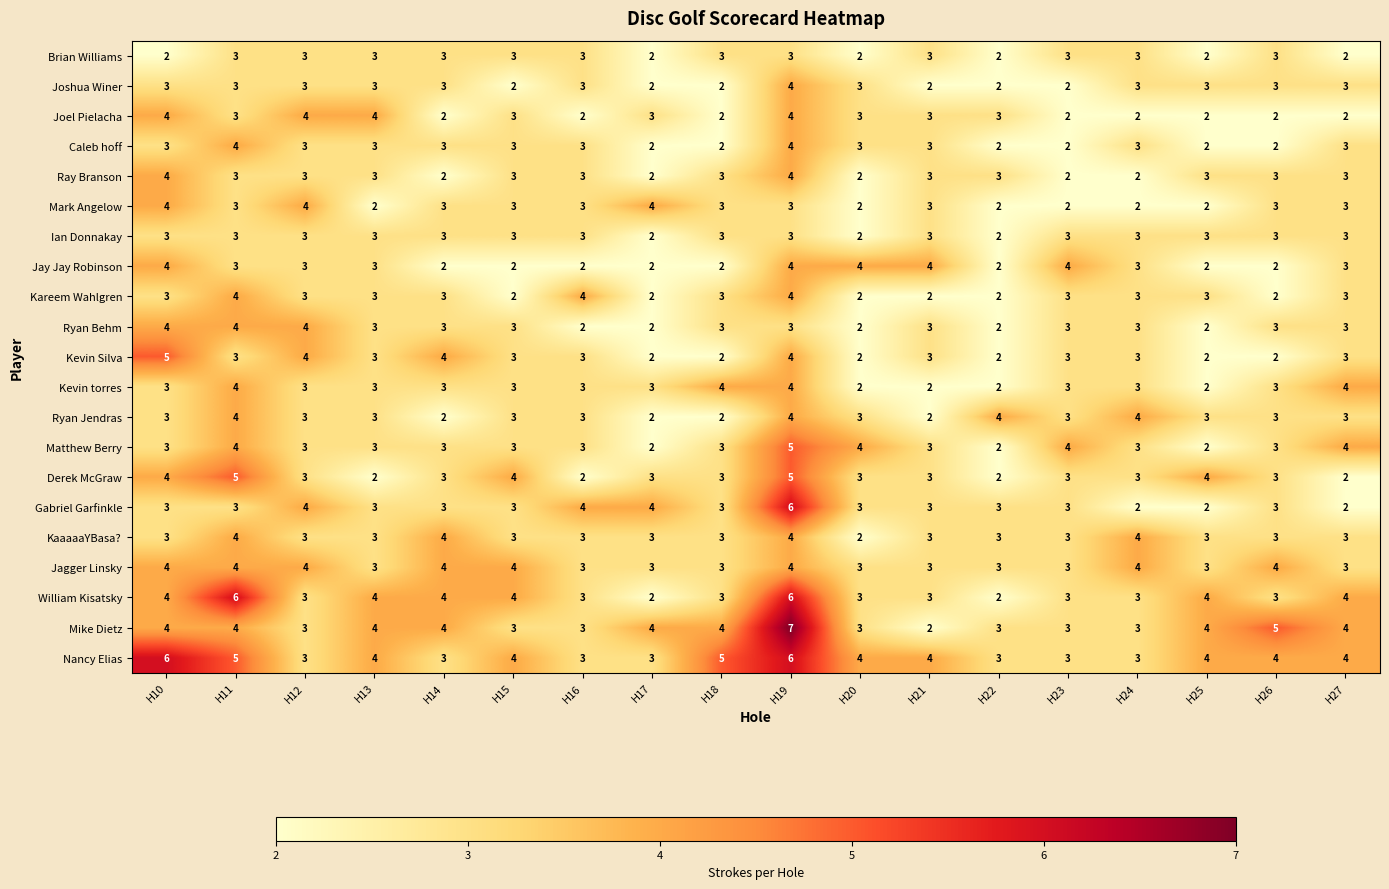

How many Ian Donnakay values are between 3 and 4?

15